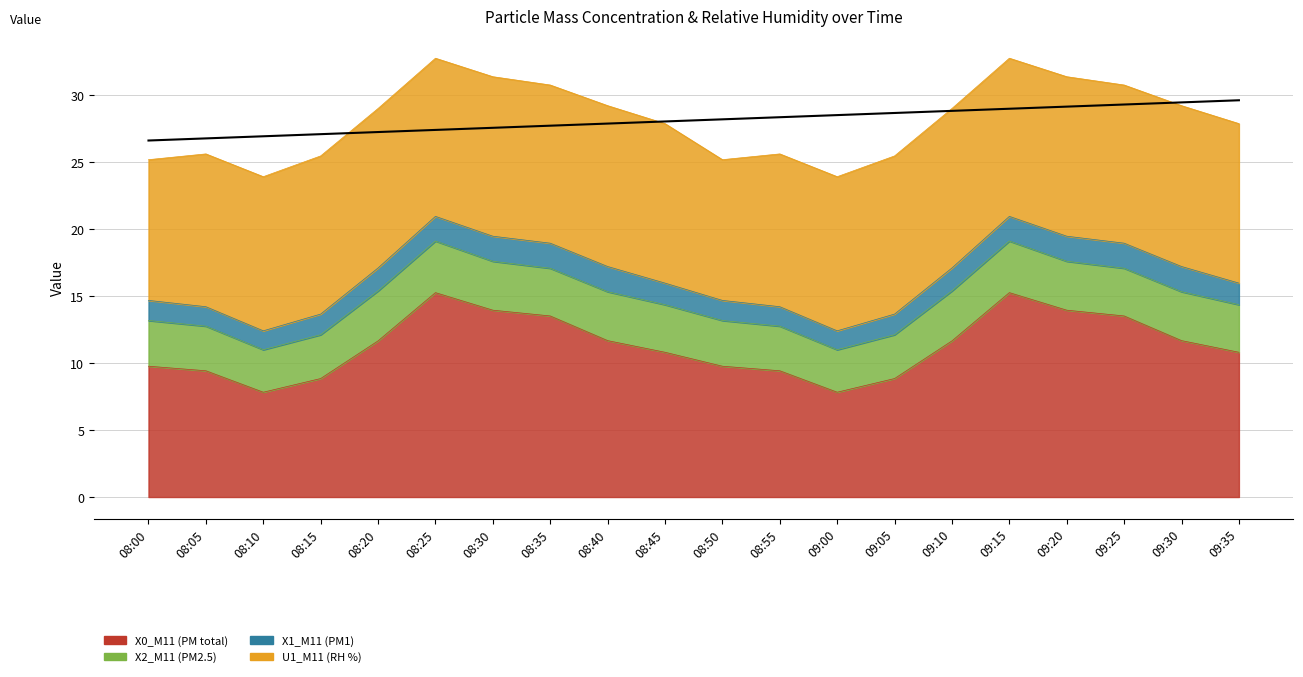

What is the spread (max minus min) of values at 08:55?

10.0